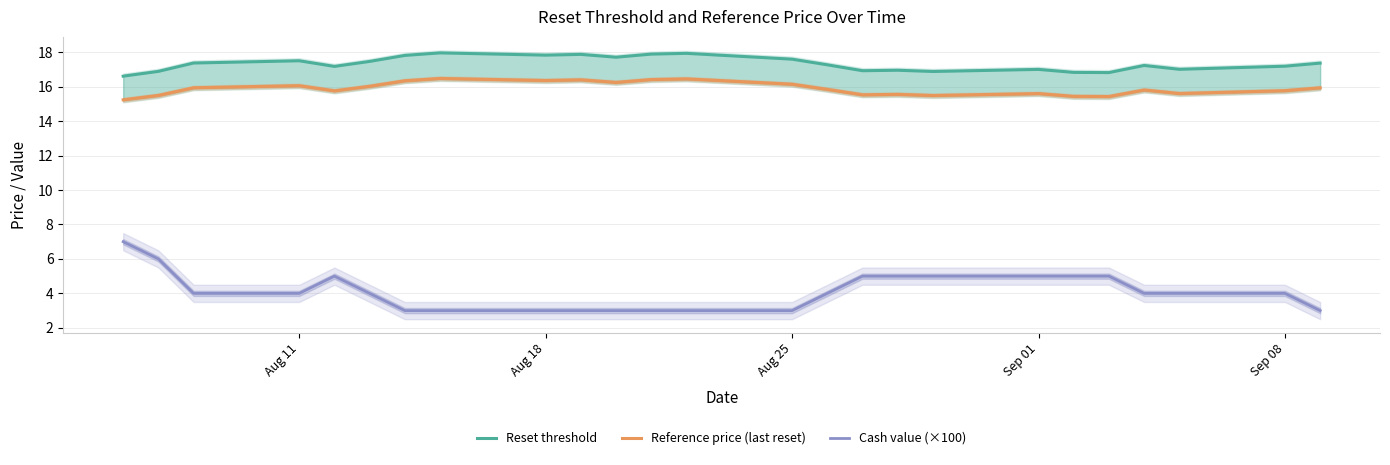

What is the maximum value for Cash value (×100)?

7.0